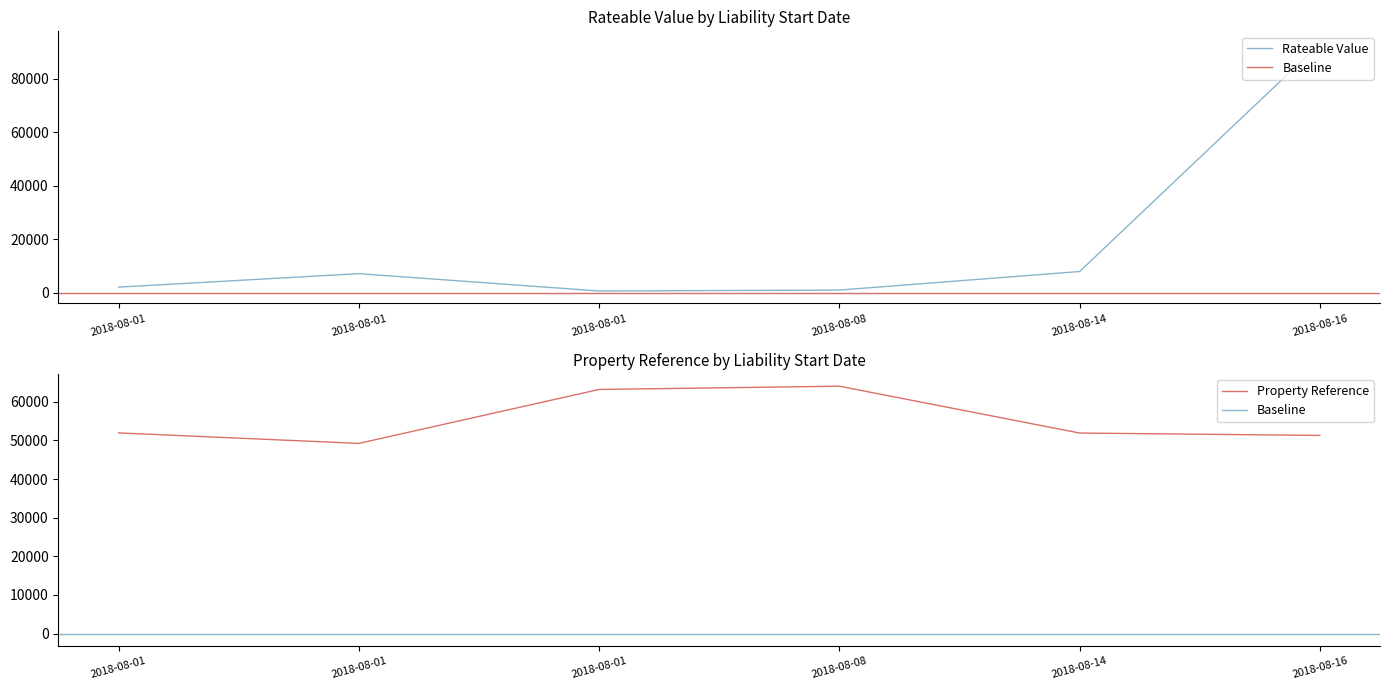

At which label is Rateable Value closest to 46865?

2018-08-14